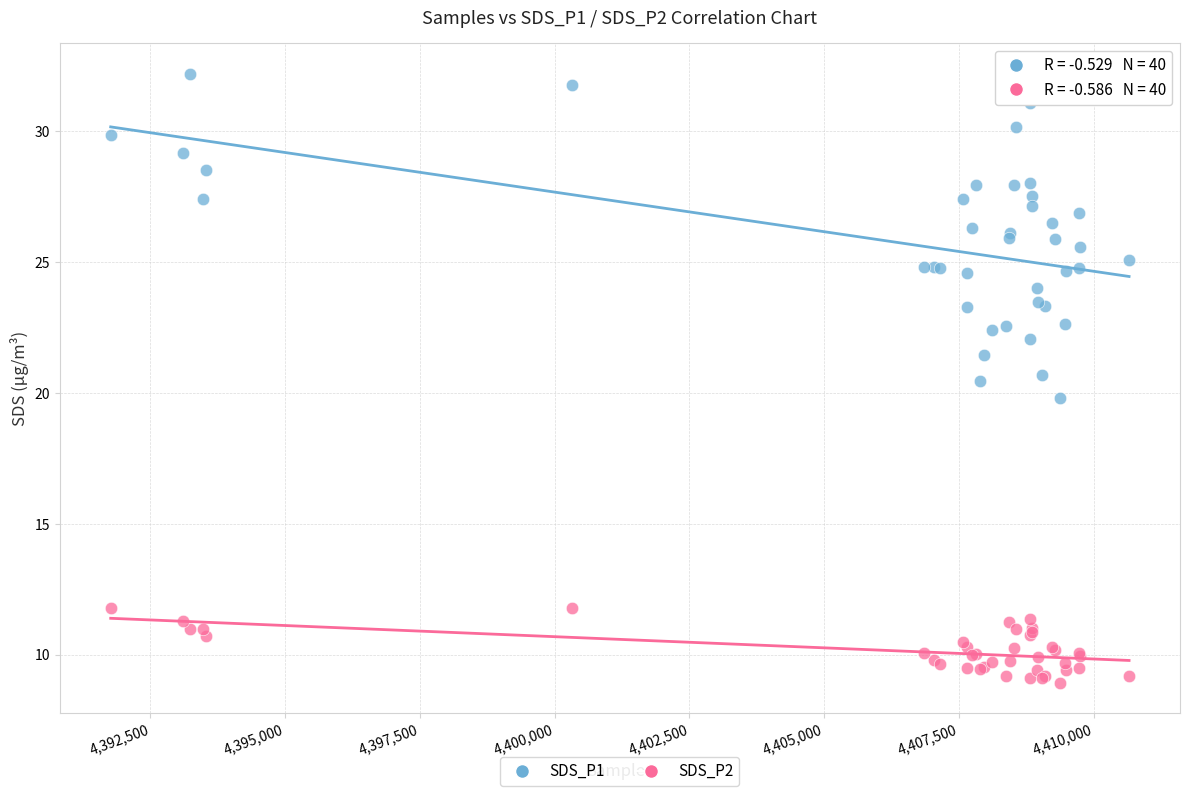

Which series contains the highest Y value?

SDS_P1